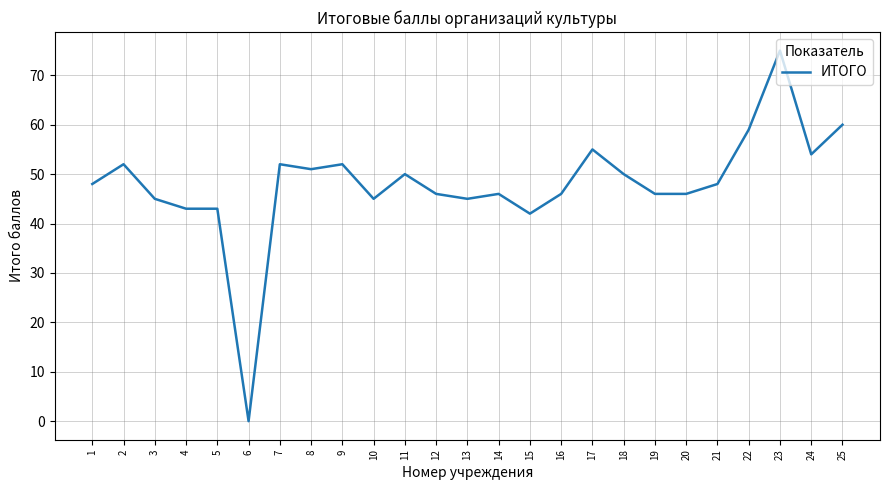

Reading left to right, extract all data points from this chart.

48	52	45	43	43	0	52	51	52	45	50	46	45	46	42	46	55	50	46	46	48	59	75	54	60